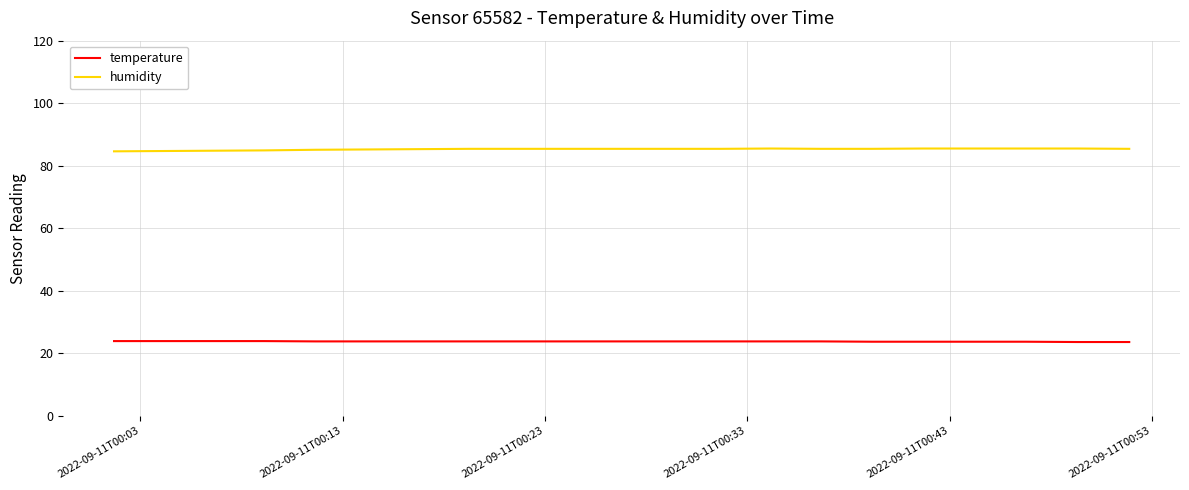

List the series in order of their overall mean, lowest first.

temperature, humidity